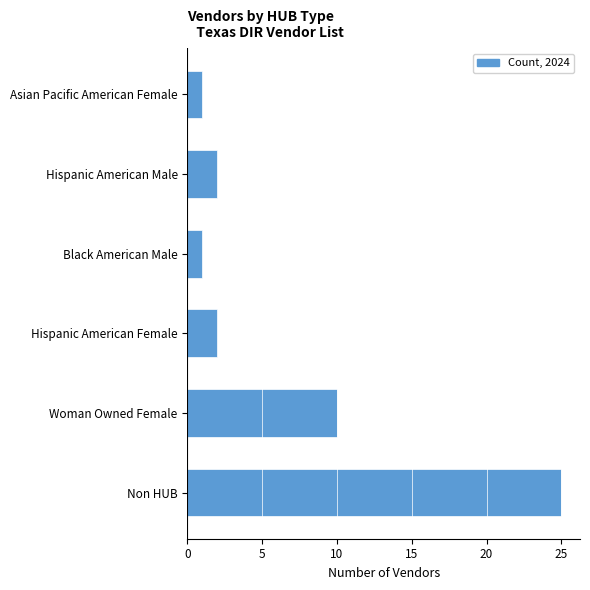

Reading bottom to top, extract all data points from this chart.

25	10	2	1	2	1